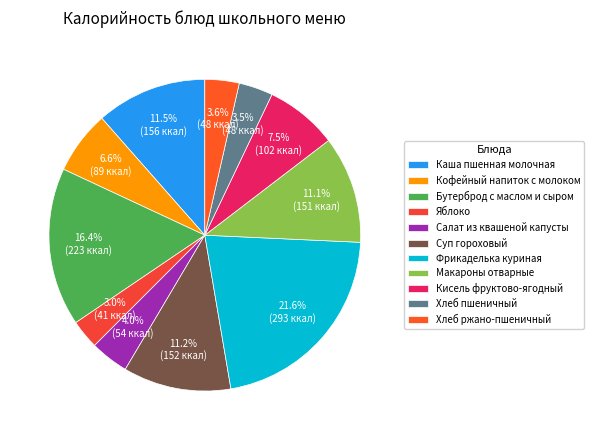

How many segments does this pie chart have?

11